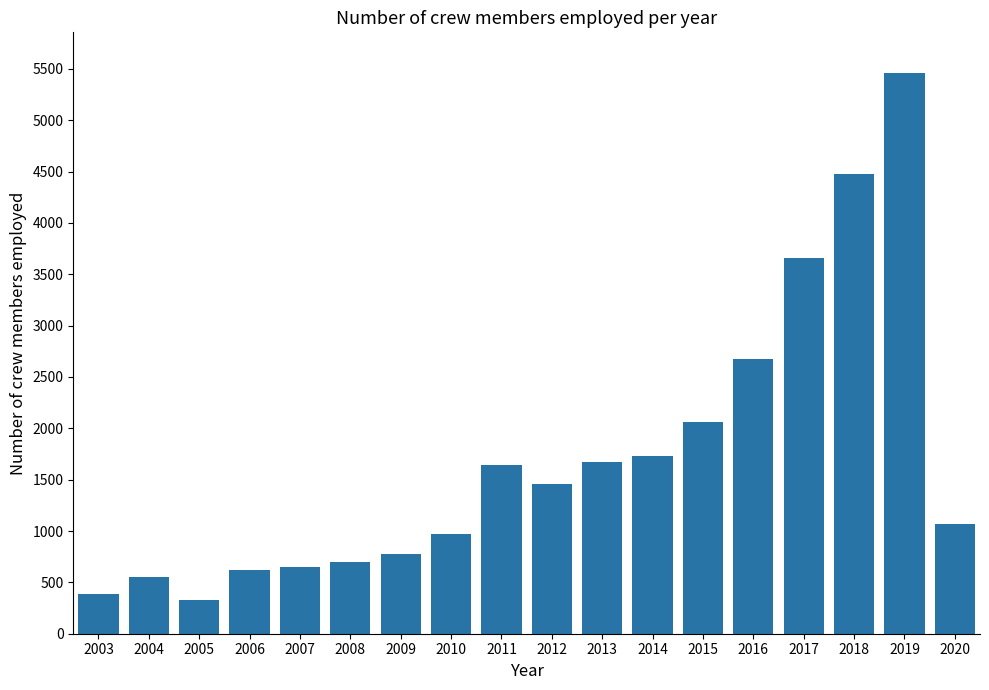

What value does the data have at 2008?

700